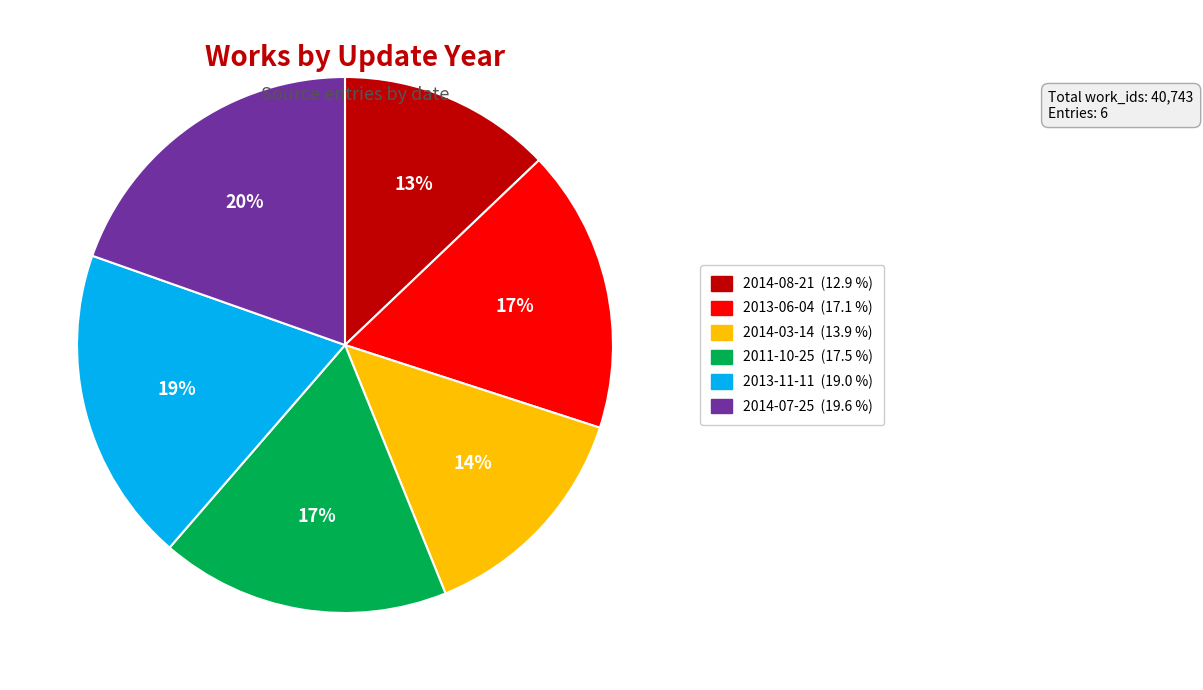

Is there a majority slice in this chart?

No